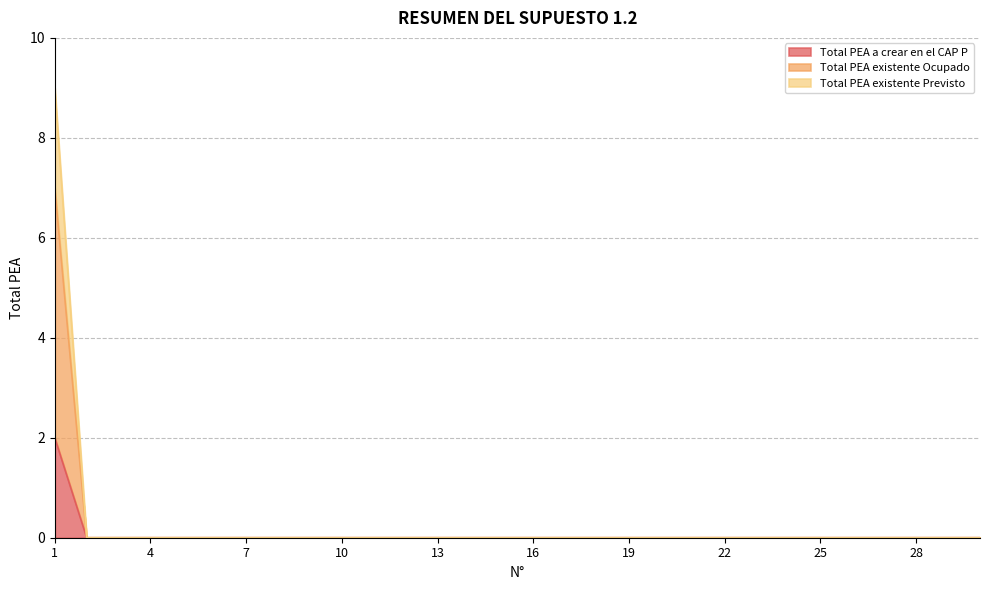

True or false: Total PEA existente Previsto has a value of 0 at 16.

True